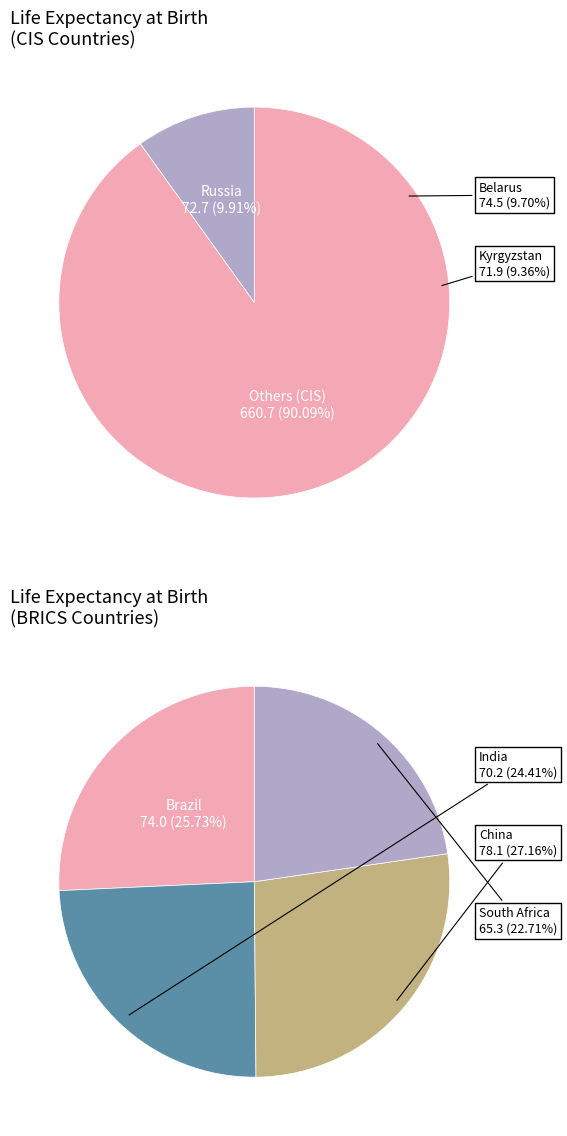

Approximately how many times larger is the value at Kyrgyzstan compared to Ukraine?

1.0